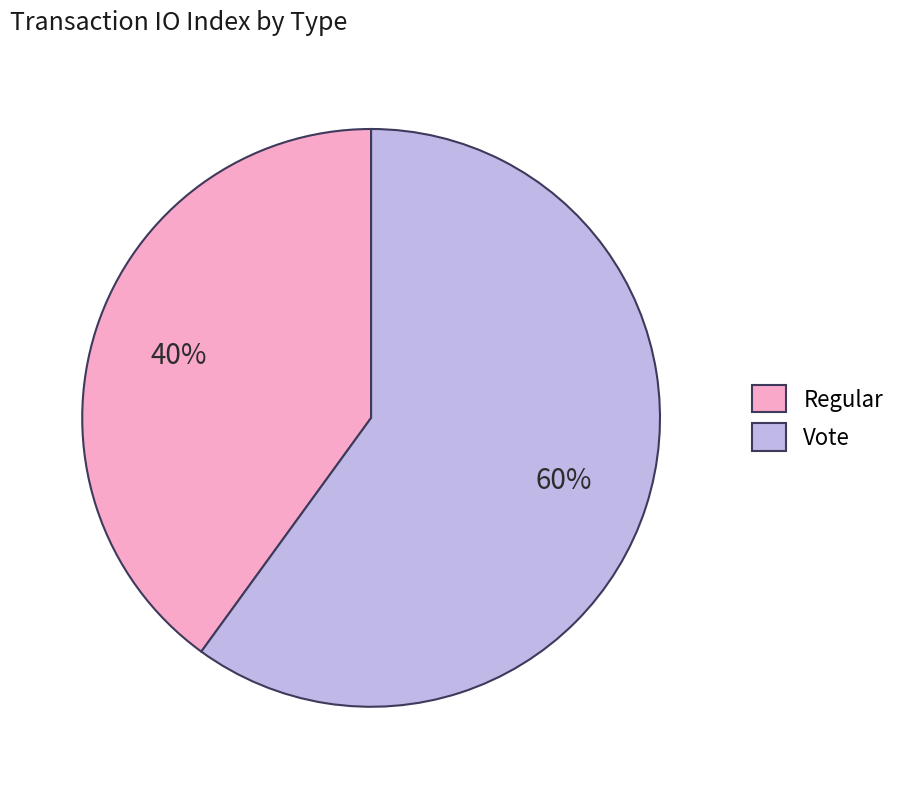

Between Regular and Vote, which is larger?

Vote